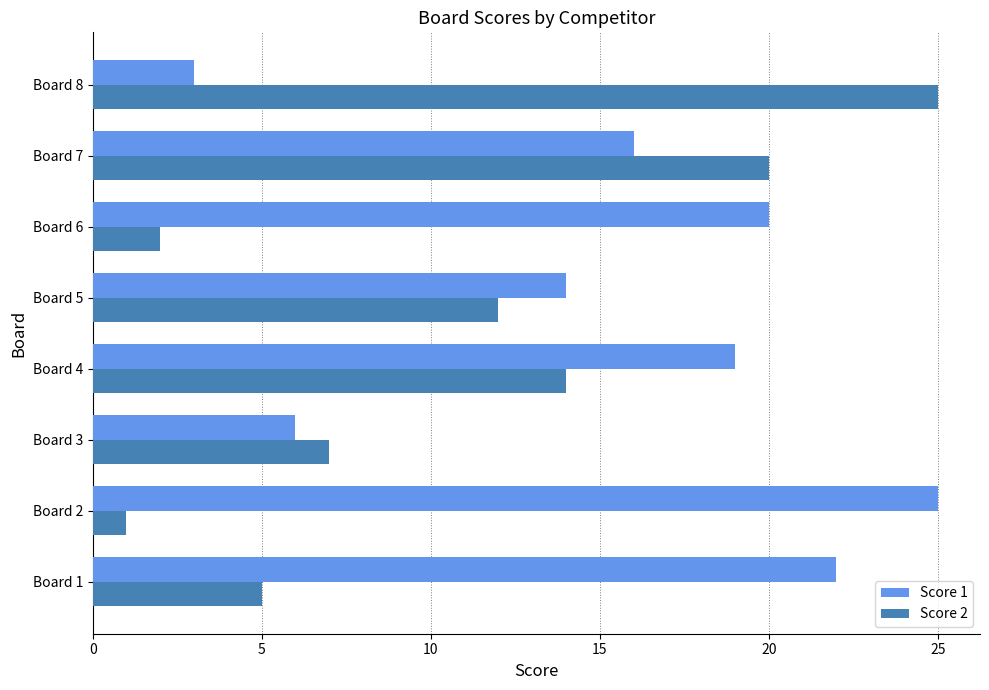

True or false: Score 2 has a value of 5 at Board 1.

True